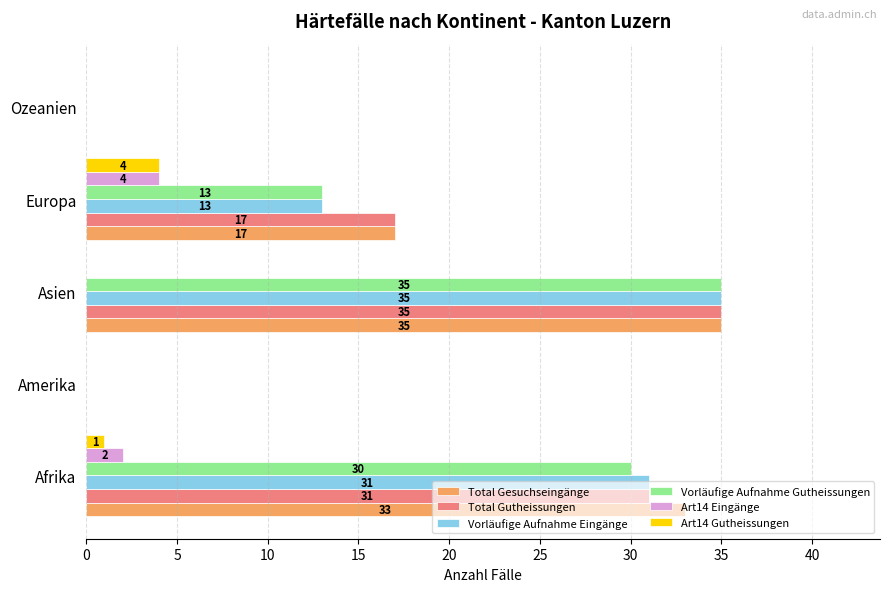

Which series has the largest total across all categories?

Total Gesuchseingänge